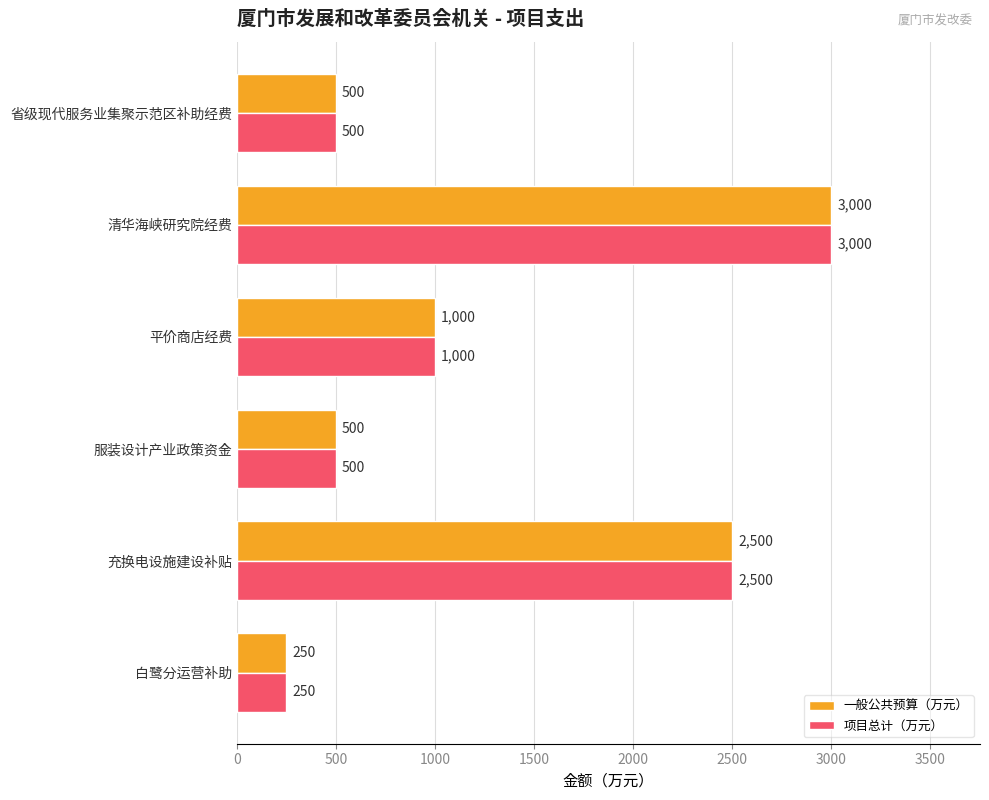

Is it true that 项目总计（万元） equals 735 at 服装设计产业政策资金?

False